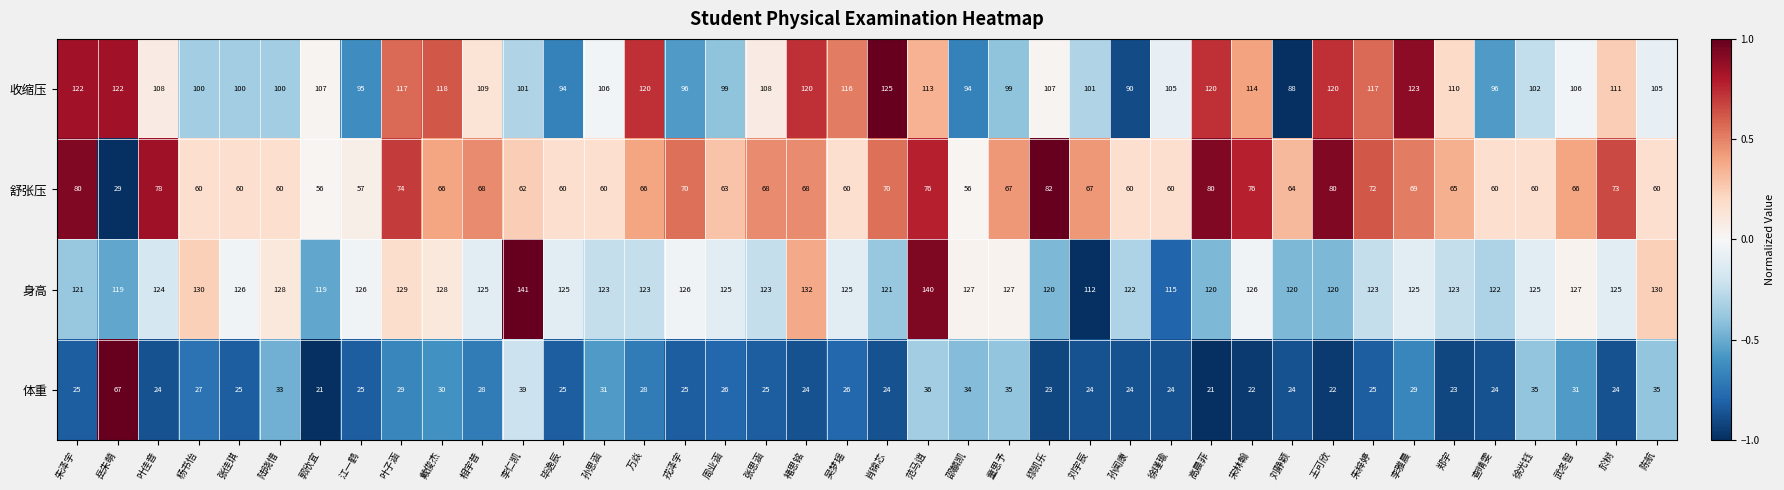

The 身高 series shows 130 at 杨书怡. True or false?

True